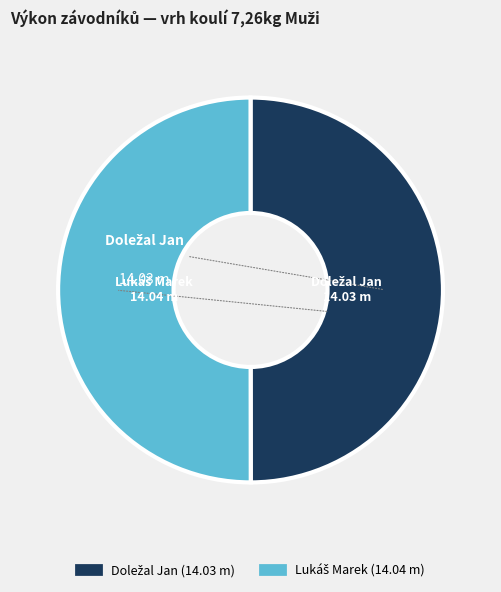

Is it true that Doležal Jan is 50% of the pie?

True